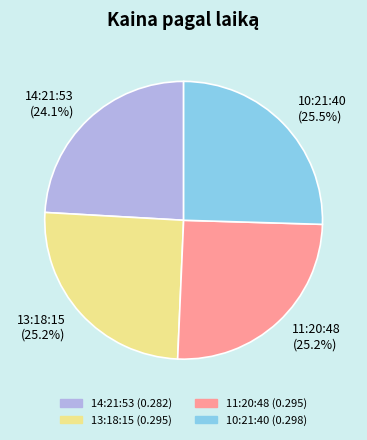

Which has a higher value, 10:21:40 (25.5%) or 14:21:53 (24.1%)?

10:21:40 (25.5%)